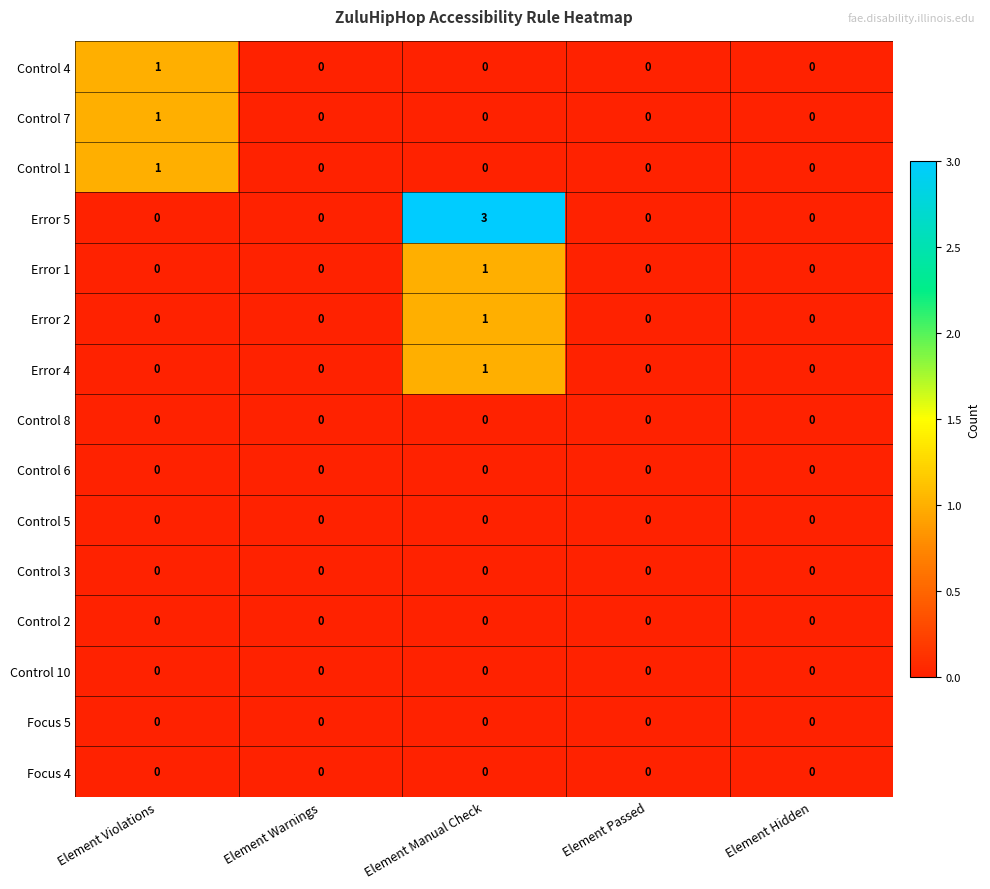

What is the highest value of the Error 5 series?

3